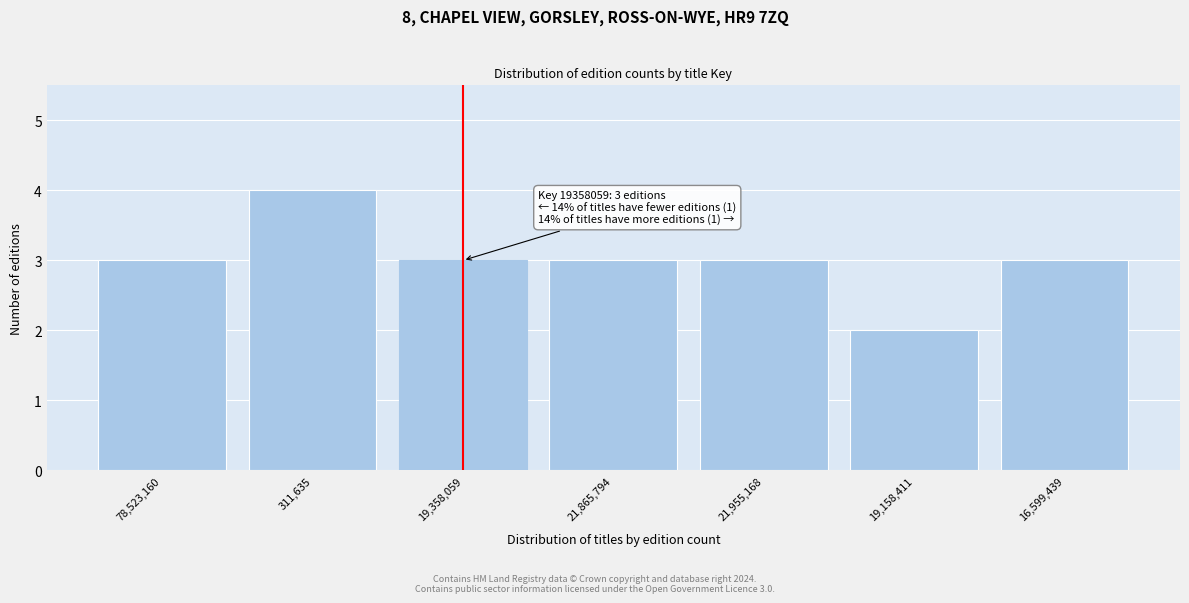

Reading left to right, what are all the values shown in this chart?

3	4	3	3	3	2	3